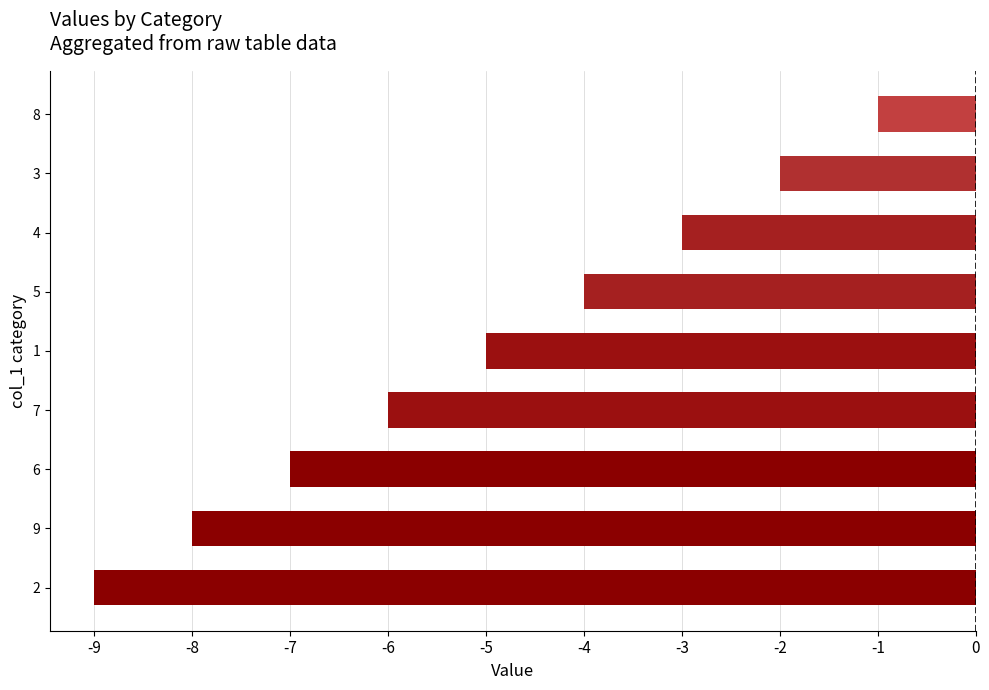

True or false: the data shows -5 at 1.

True